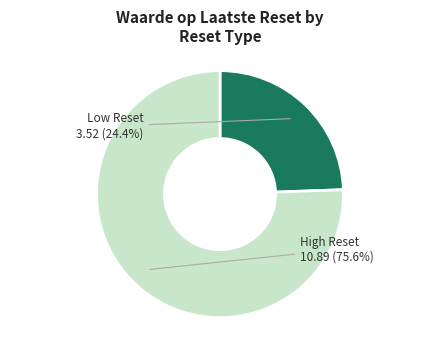

Count the number of slices in the pie.

2